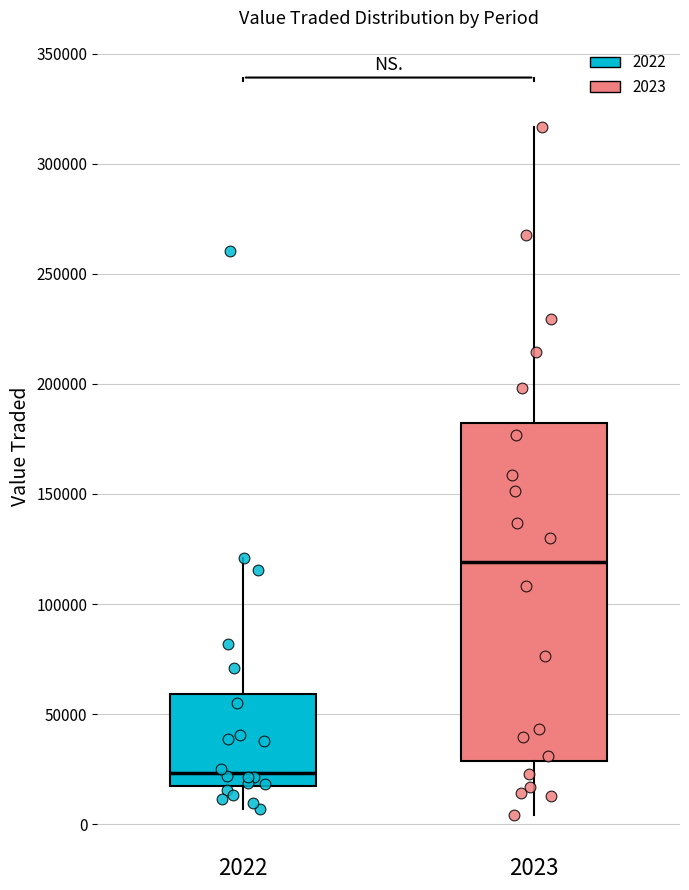

Which box's median line is the highest?

2023